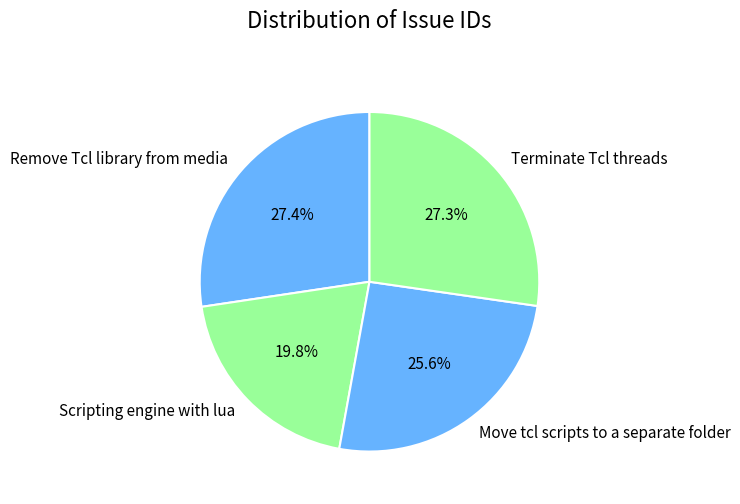

What percentage do Terminate Tcl threads and Remove Tcl library from media together represent?

54.6%